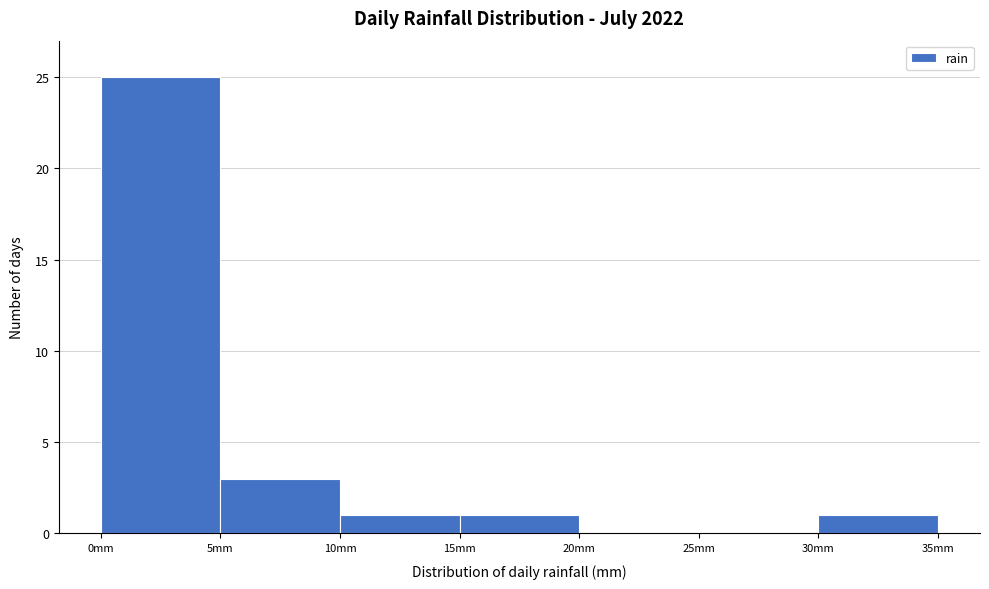

Which range on the x-axis has the tallest bar?

0 to 5